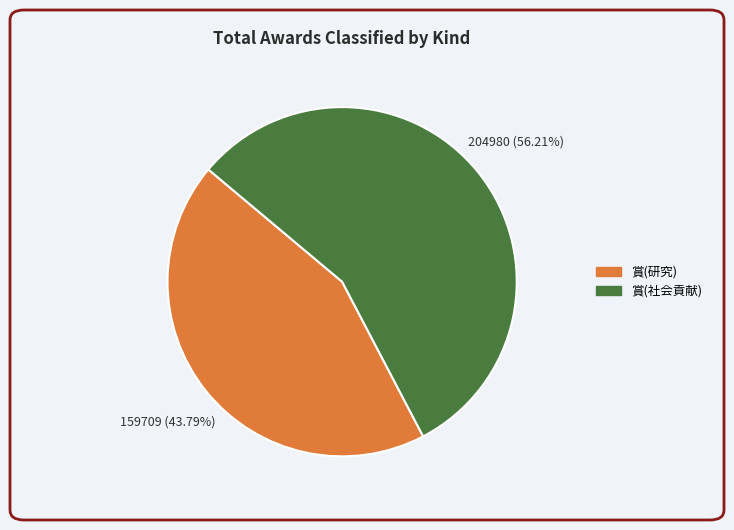

Which category has the smallest portion of the pie?

賞(研究)